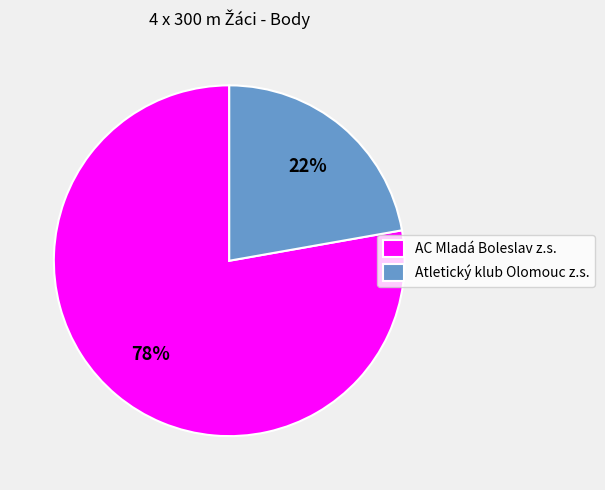

Do Atletický klub Olomouc z.s. and AC Mladá Boleslav z.s. together represent more than half of the pie?

Yes